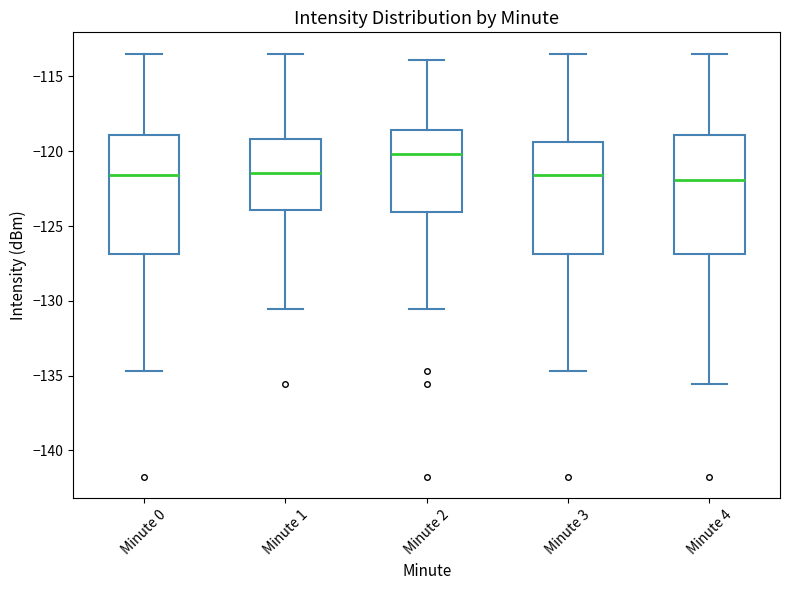

Where does the lower whisker of the box for Minute 0 end on the y-axis? The values are not printed on the chart, so give them approximately, as read against the axis.

-134.5